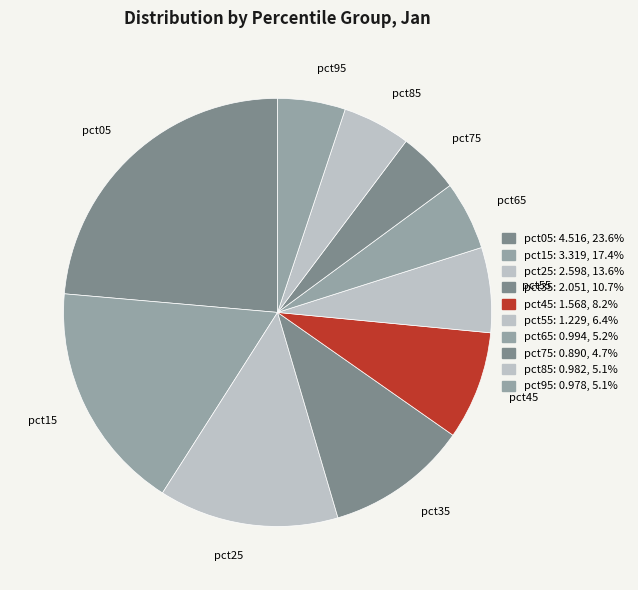

How many slices are in this pie chart?

10